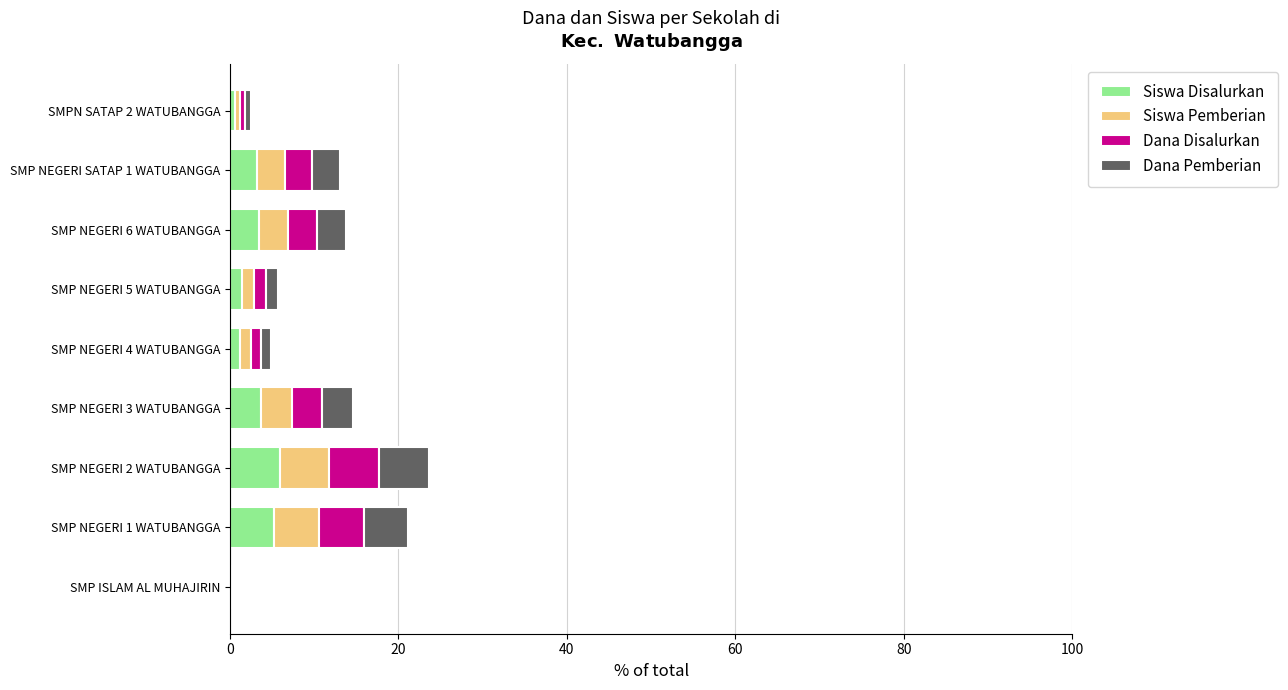

What is the highest value of the Siswa Disalurkan series?

5.9